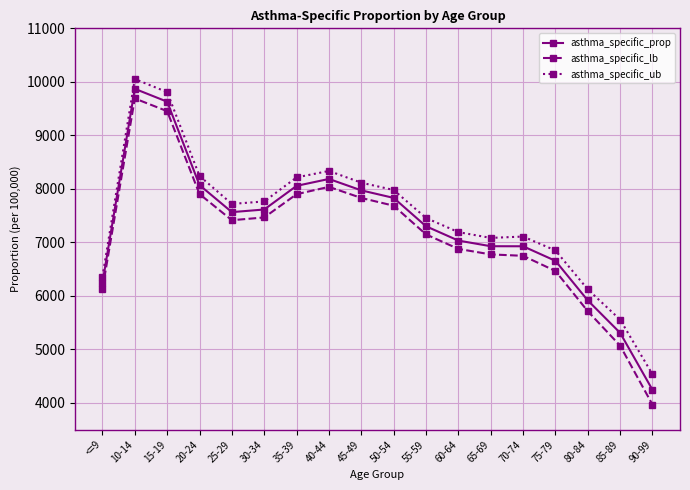

The value of asthma_specific_lb at 20-24 is 7902.9. True or false?

True